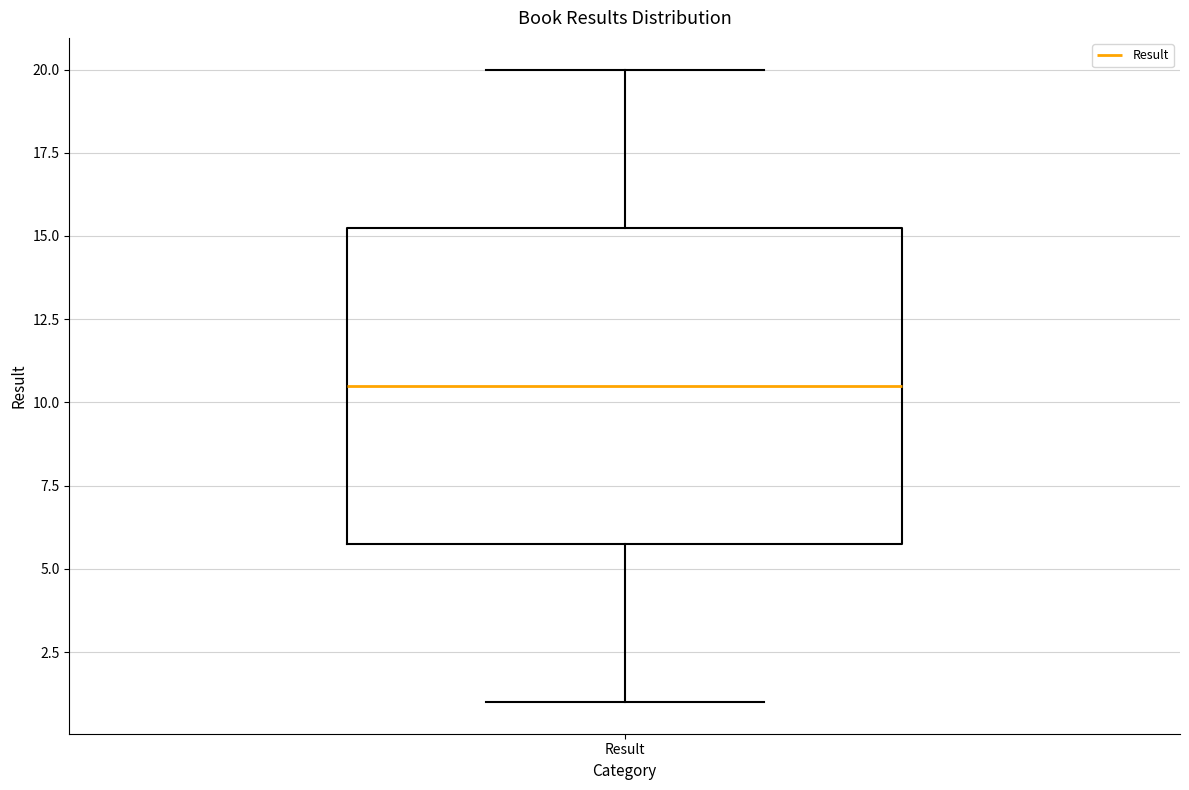

Where does the lower whisker of the box for Result end on the y-axis? The values are not printed on the chart, so give them approximately, as read against the axis.

1.0